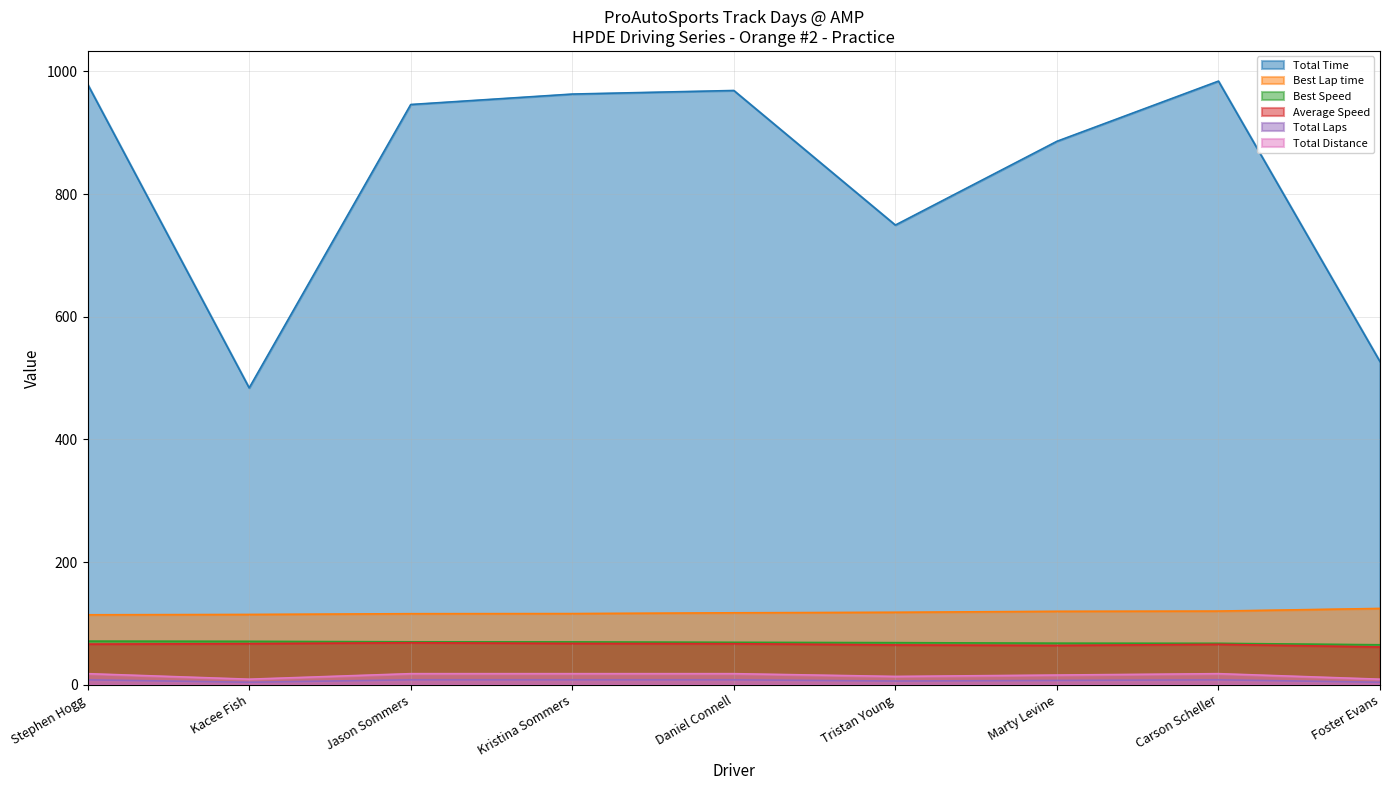

At which label does Total Laps reach its peak?

Stephen Hogg